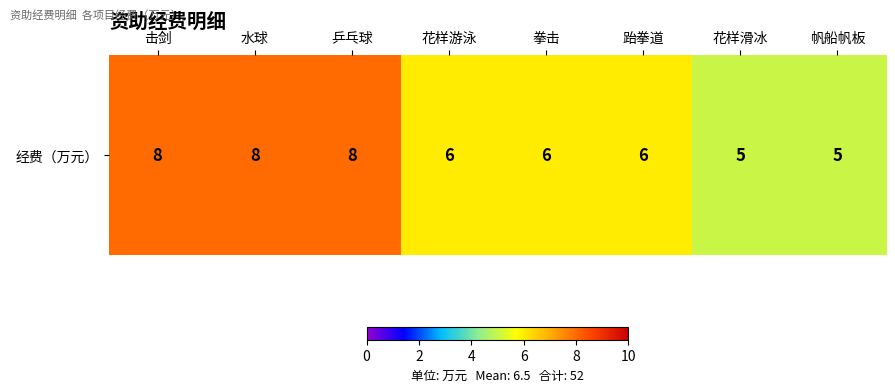

What is the change in value from 花样游泳 to 花样滑冰?

-1